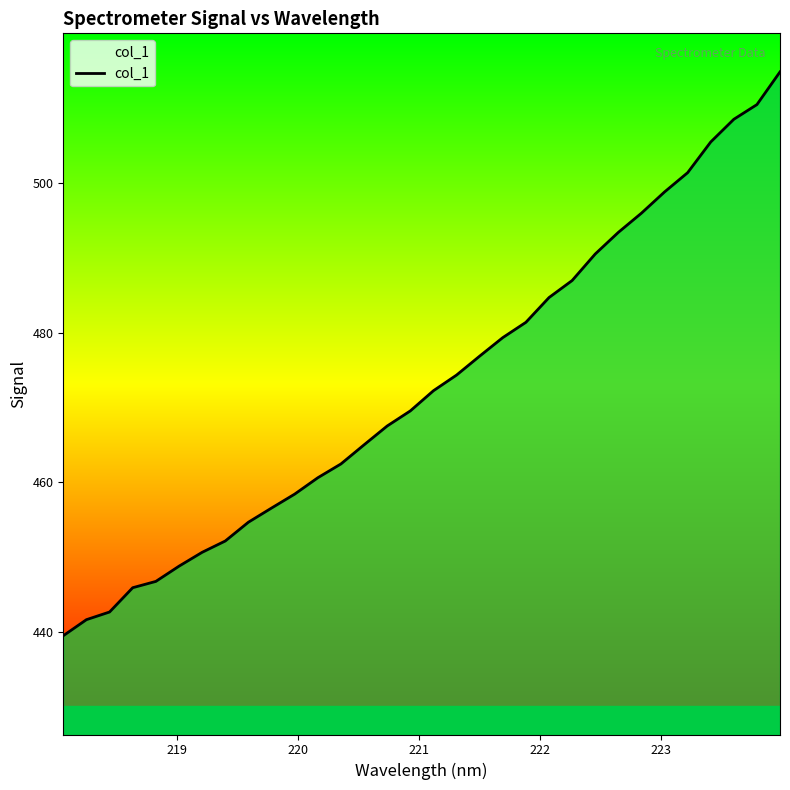

What is the difference between the maximum and minimum values?

75.3